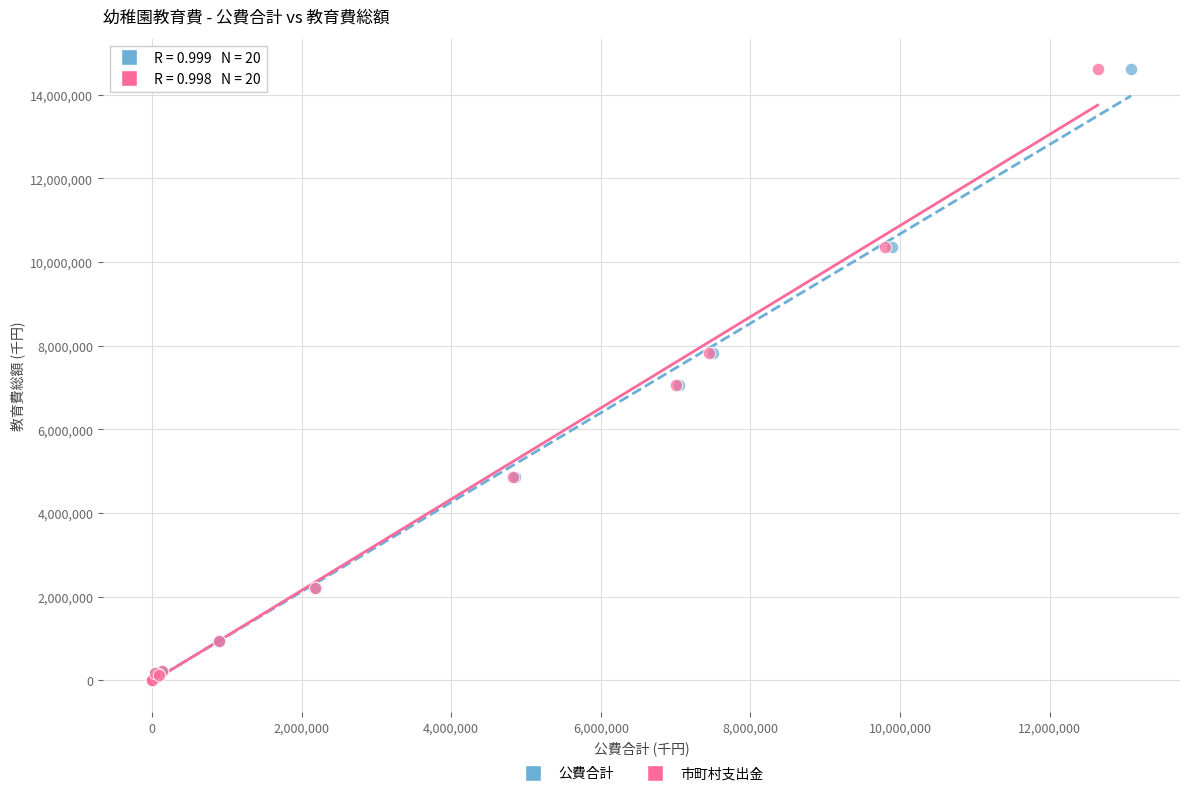

What are all the series names shown in the legend?

公費合計, 市町村支出金